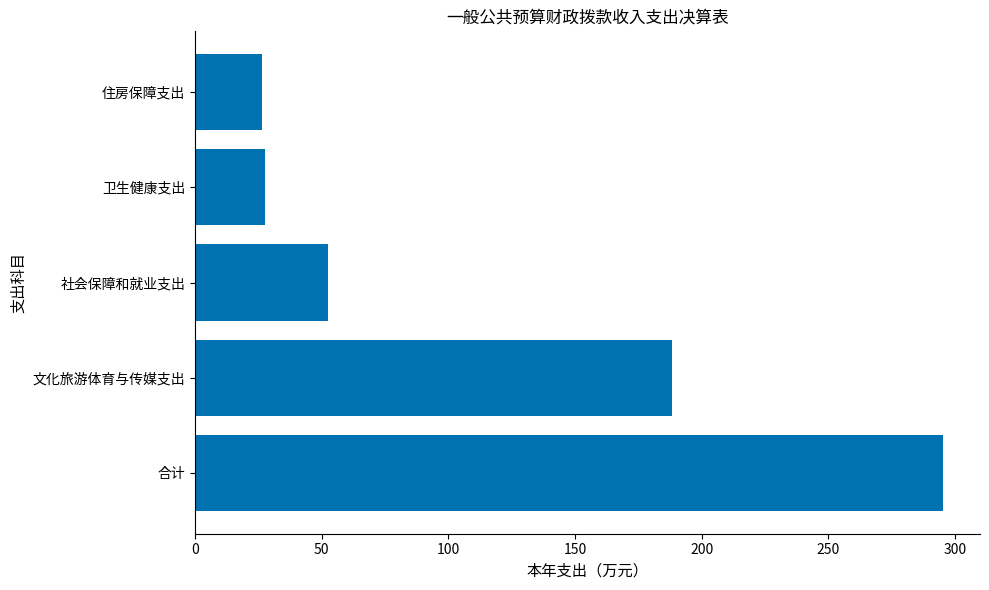

What is the average value?

118.1